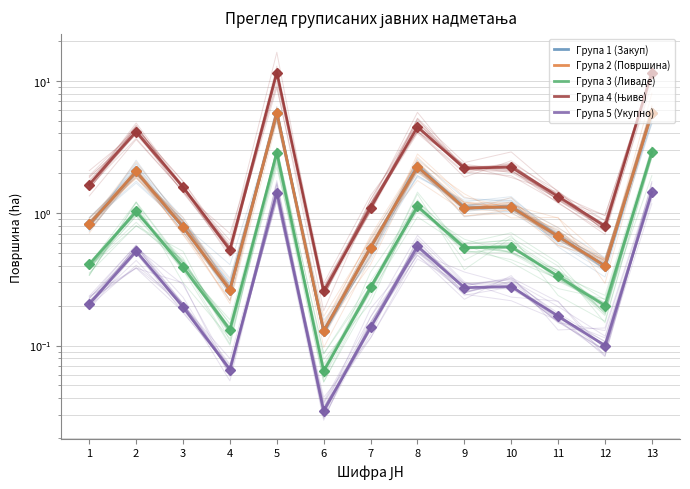

What is the difference between the highest and lowest values at 5?

10.0